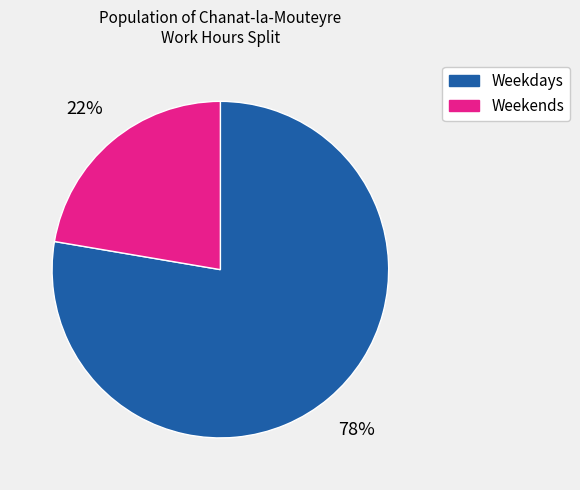

Does any single category account for the majority?

Yes